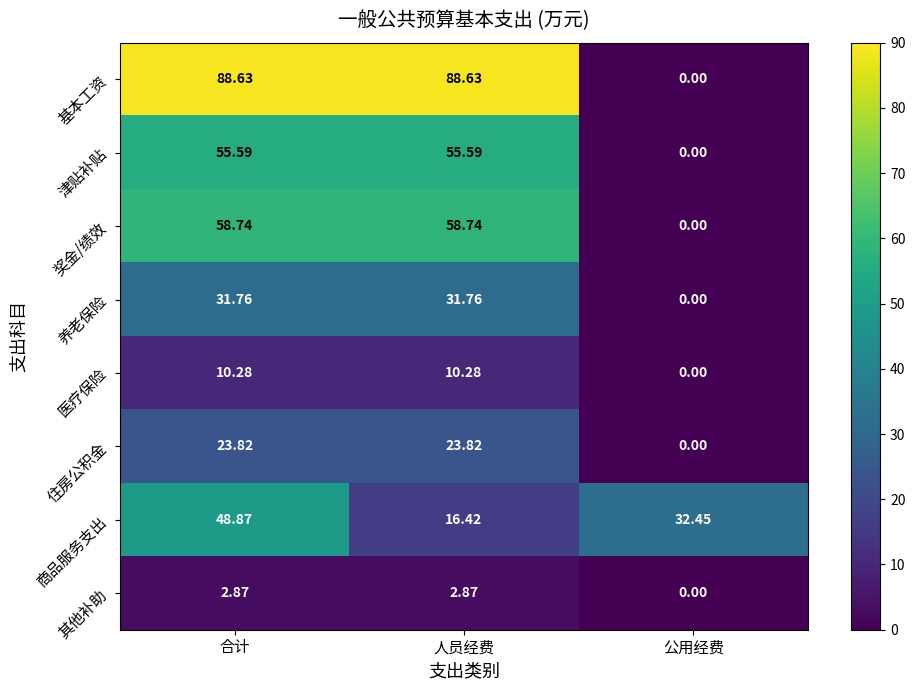

Is the value of 津贴补贴 at 合计 greater than the value of 住房公积金 at 合计?

Yes